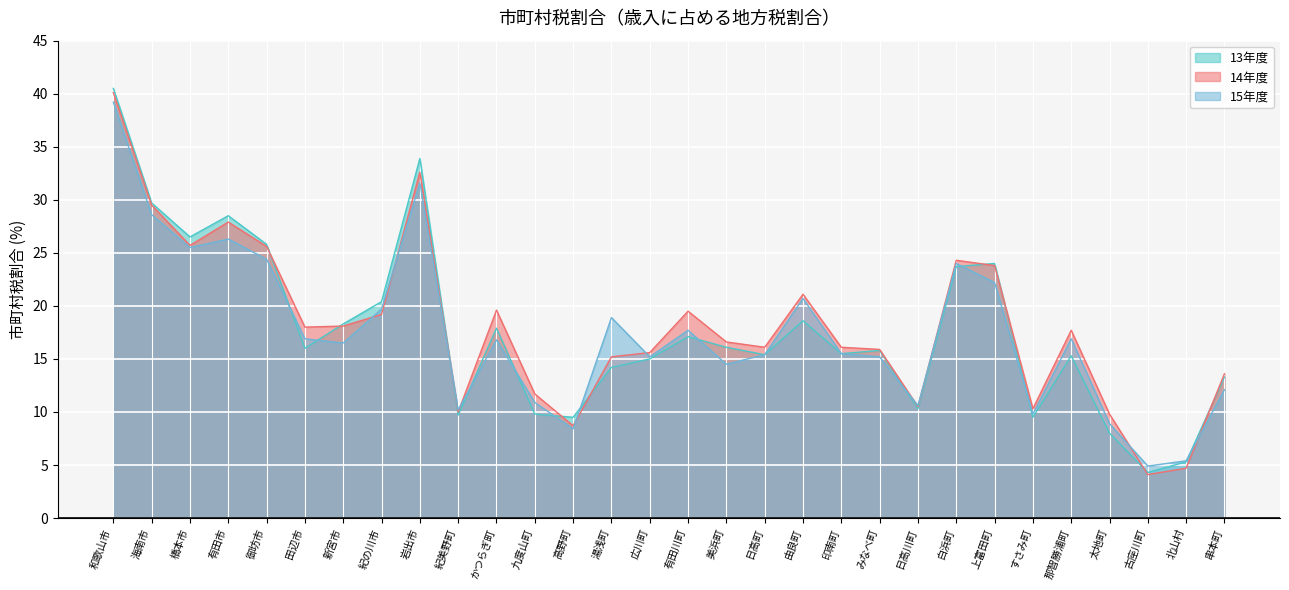

Rank the series by their average value, from lowest to highest.

15年度, 13年度, 14年度